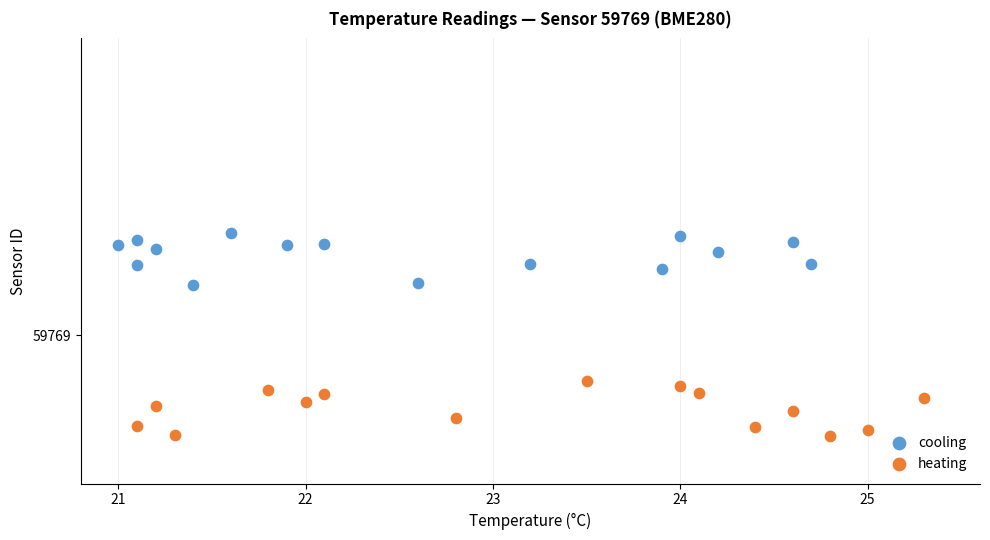

Which series reaches the minimum Y coordinate?

heating